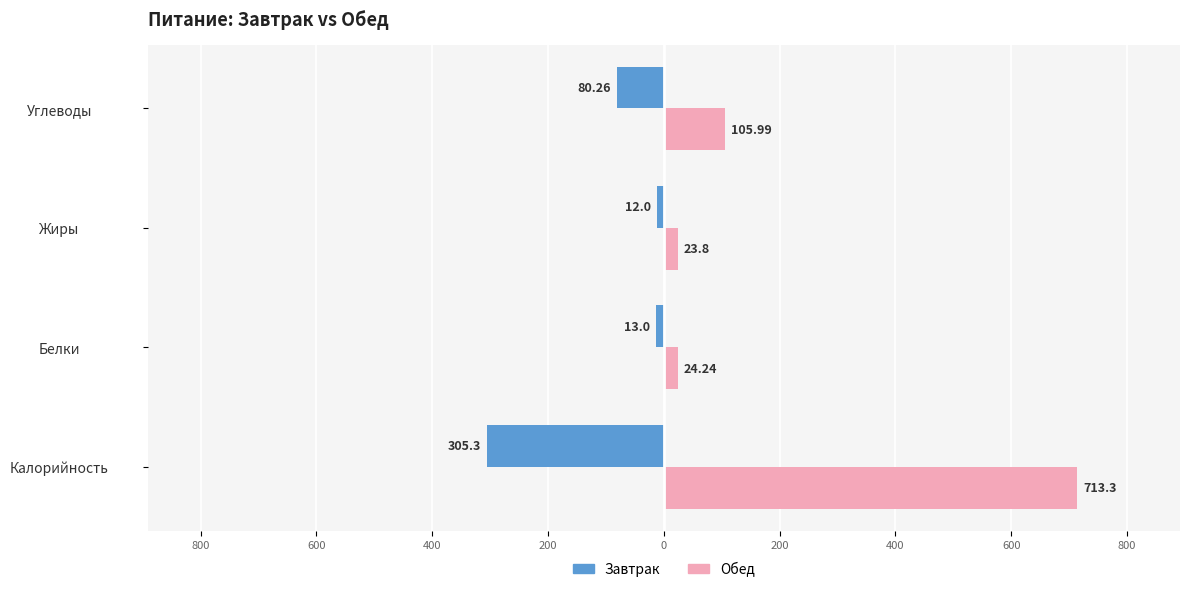

What are all the series names shown in the legend?

Завтрак, Обед